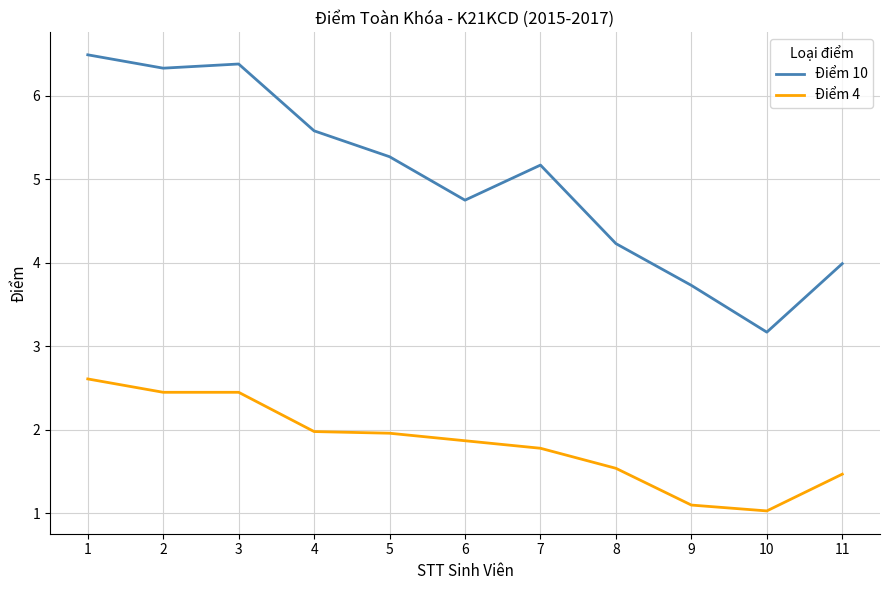

Which category has the highest value across all series?

1